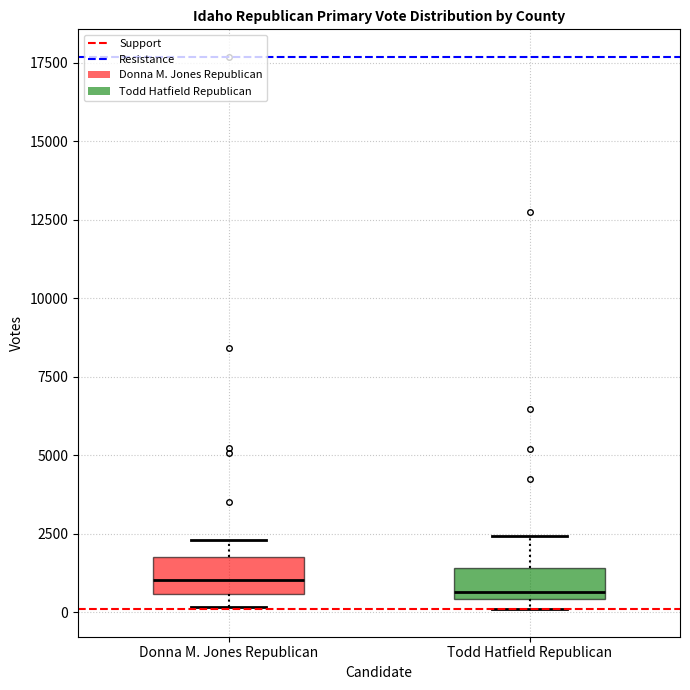

Where is the lower edge of the box for Todd Hatfield Republican on the y-axis? The values are not printed on the chart, so give them approximately, as read against the axis.

500